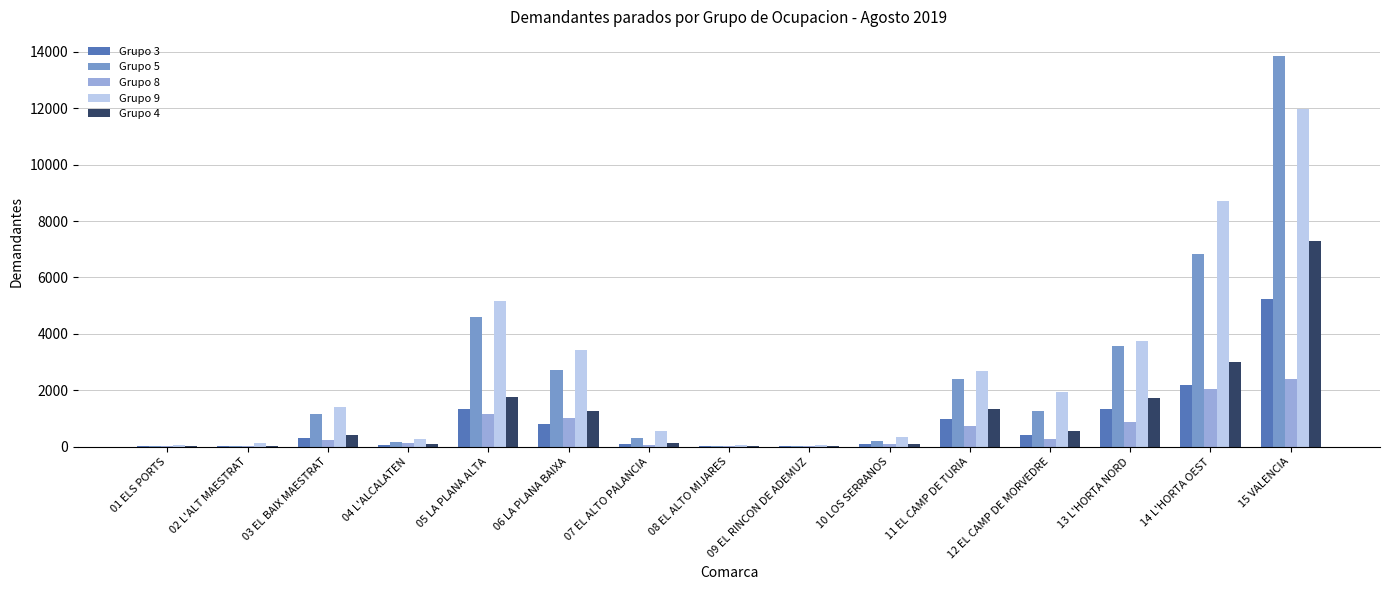

What is the sum of the Grupo 9 values at 12 EL CAMP DE MORVEDRE and 10 LOS SERRANOS?

2281